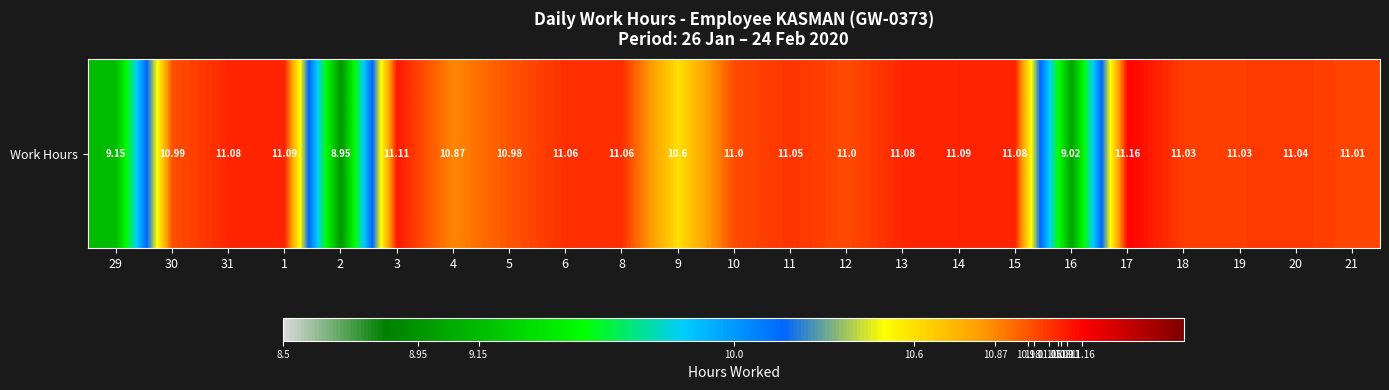

Reading left to right, transcribe all the data shown in this chart.

29=9.2	30=11.0	31=11.1	1=11.1	2=8.9	3=11.1	4=10.9	5=11.0	6=11.1	8=11.1	9=10.6	10=11.0	11=11.1	12=11.0	13=11.1	14=11.1	15=11.1	16=9.0	17=11.2	18=11.0	19=11.0	20=11.0	21=11.0